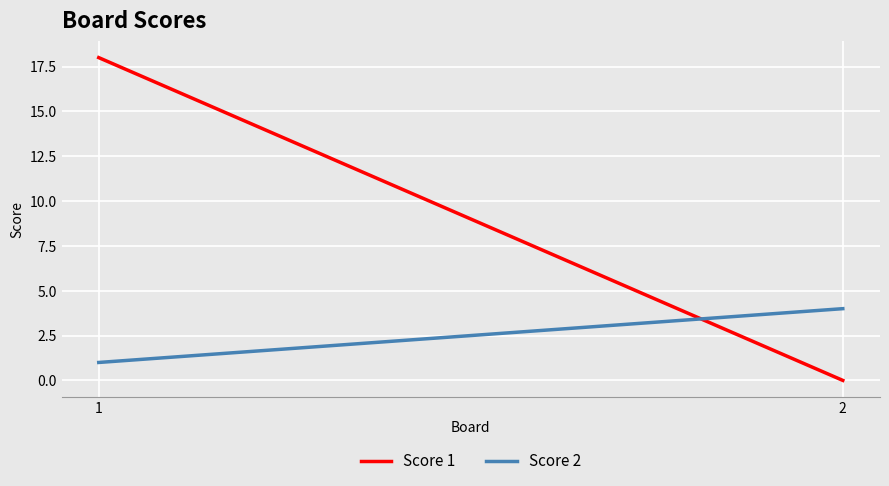

Rank the series at 2 from highest to lowest value.

Score 2, Score 1